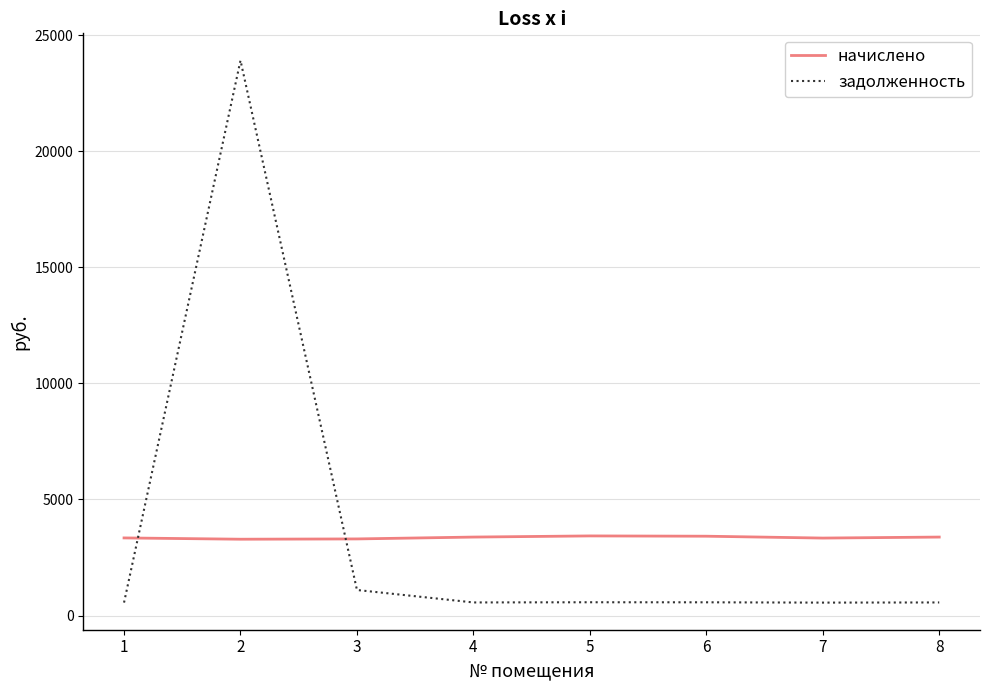

How many intersections are there between начислено and задолженность?

2